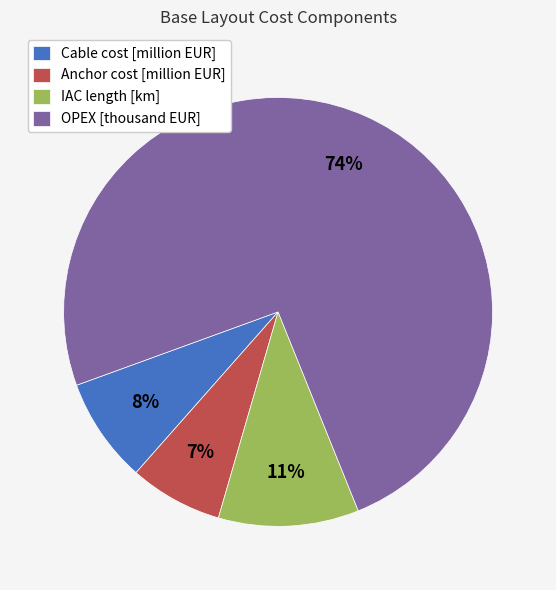

Count the number of slices in the pie.

4